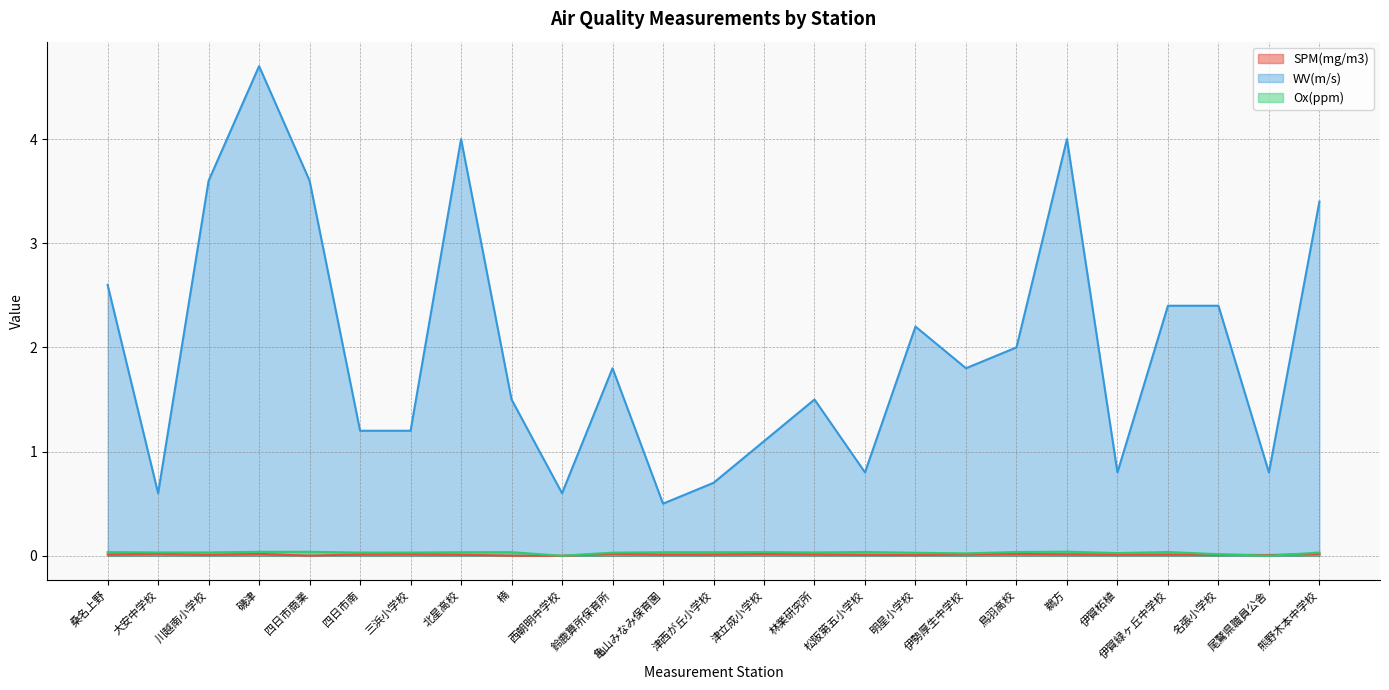

Count the number of data series in this chart.

3